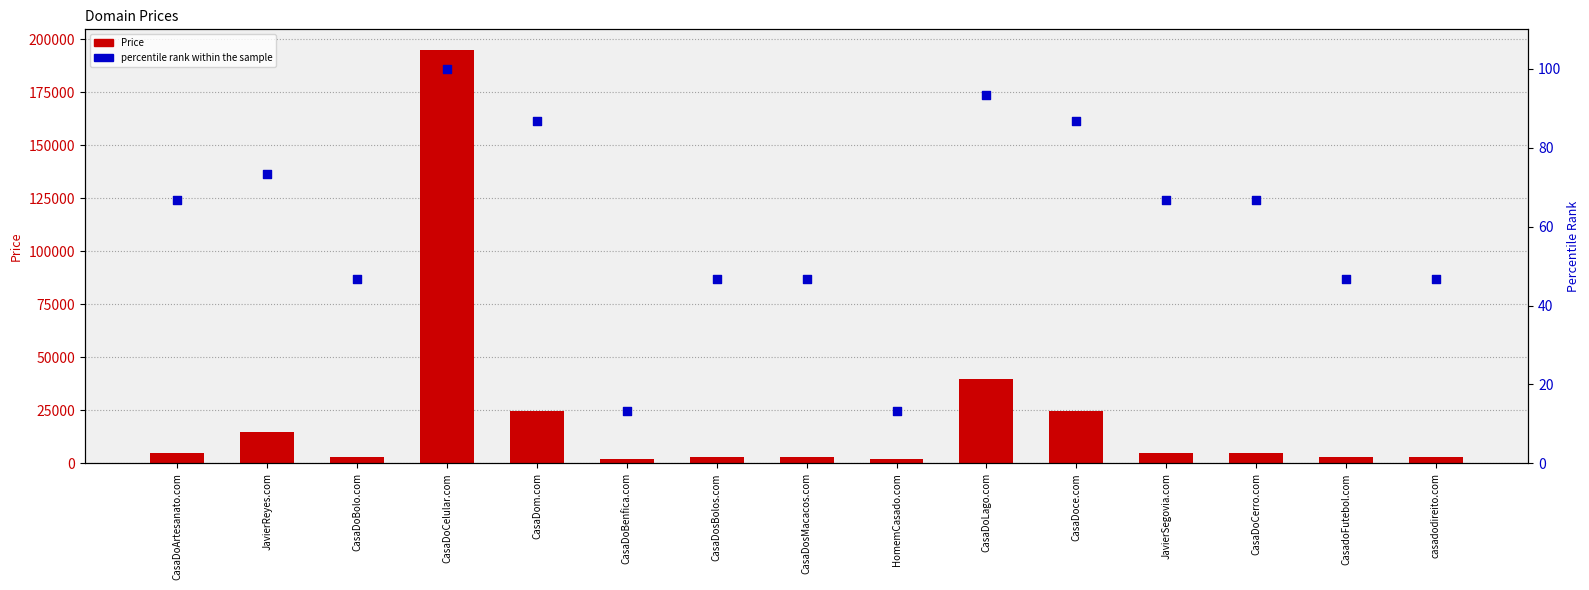

What are all the series names shown in the legend?

Price, percentile rank within the sample